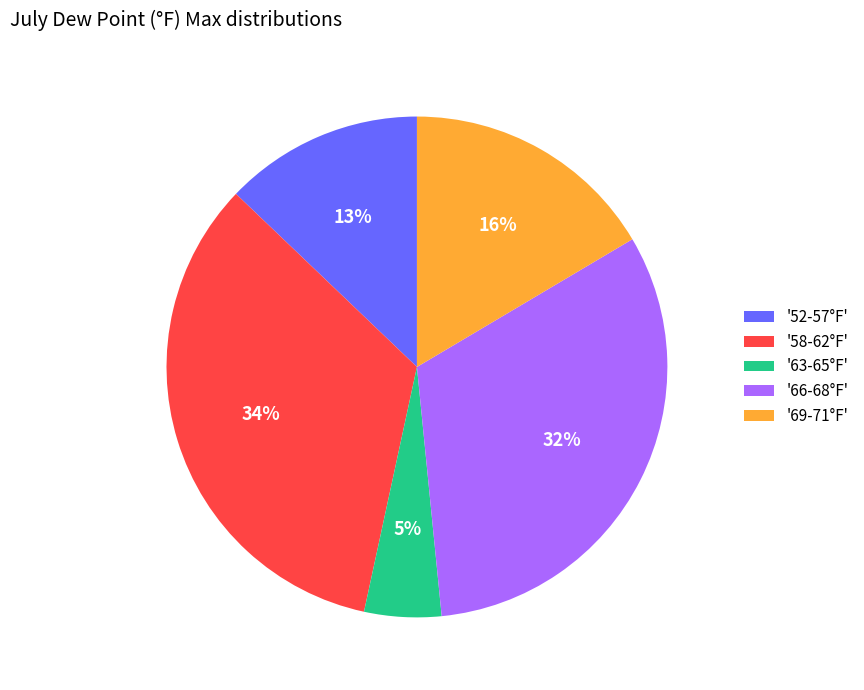

How many segments does this pie chart have?

5